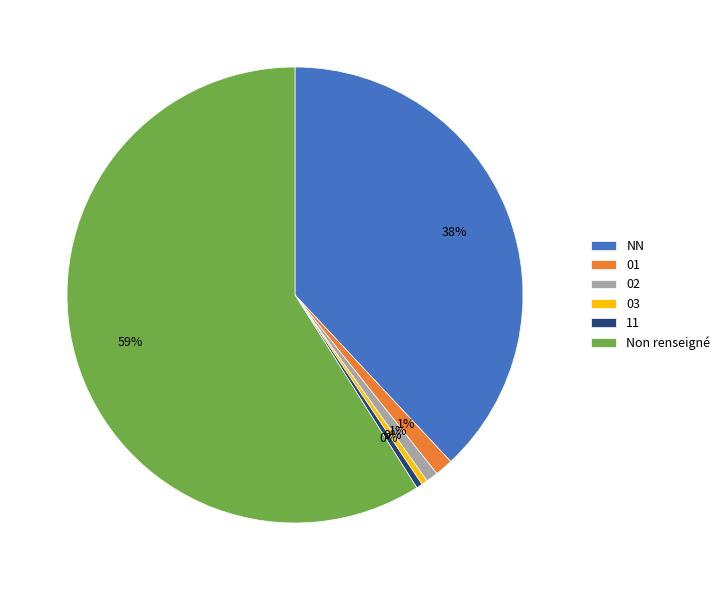

What percentage is the 01 slice, to the nearest percent?

1%